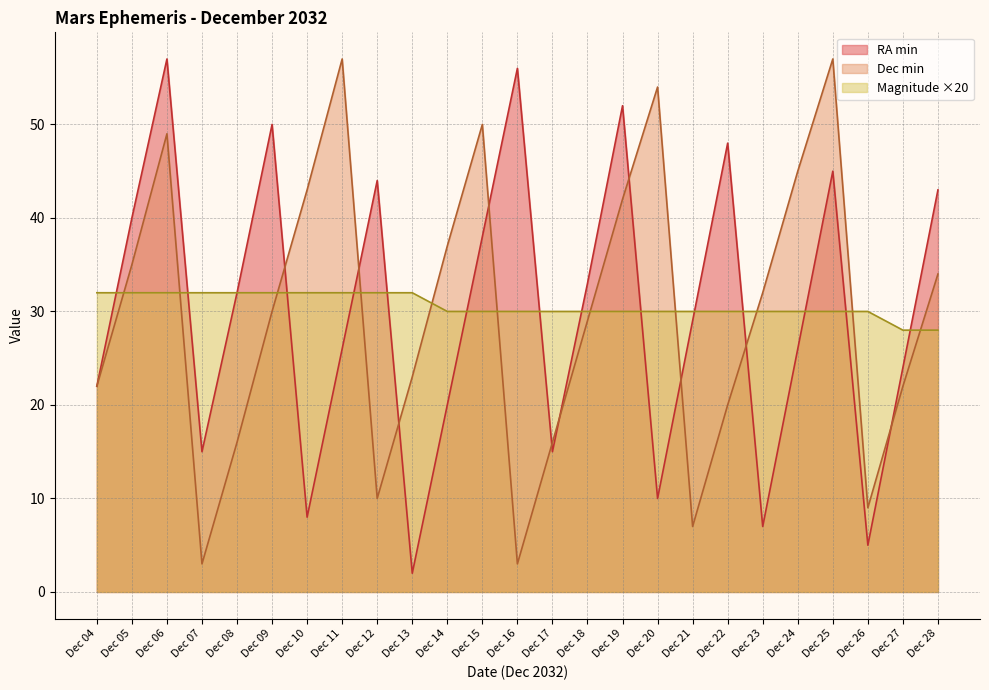

True or false: Magnitude has a value of 30 at Dec 19.

True